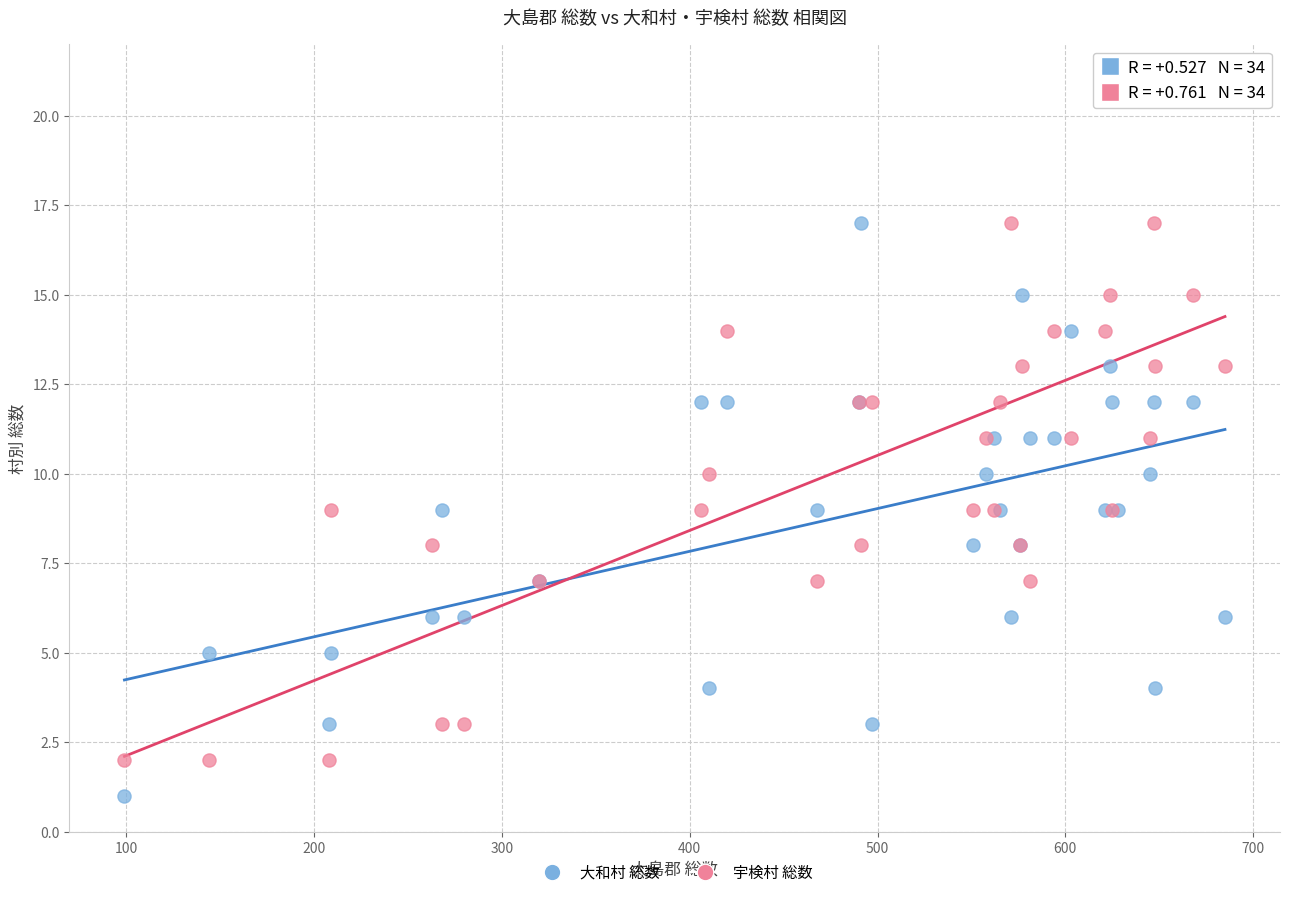

What are all the series names shown in the legend?

大和村 総数, 宇検村 総数